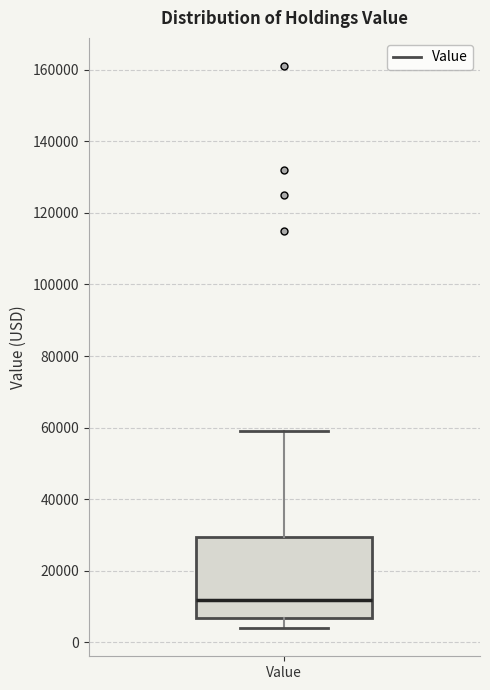

Transcribe this box plot: give where the median line is, the range the box spans, and where the two whiskers end, as read against the y-axis. The values are not printed on the chart, so give them approximately, as read against the axis.

median 12000, box 6000 to 30000, whiskers 4000 to 60000